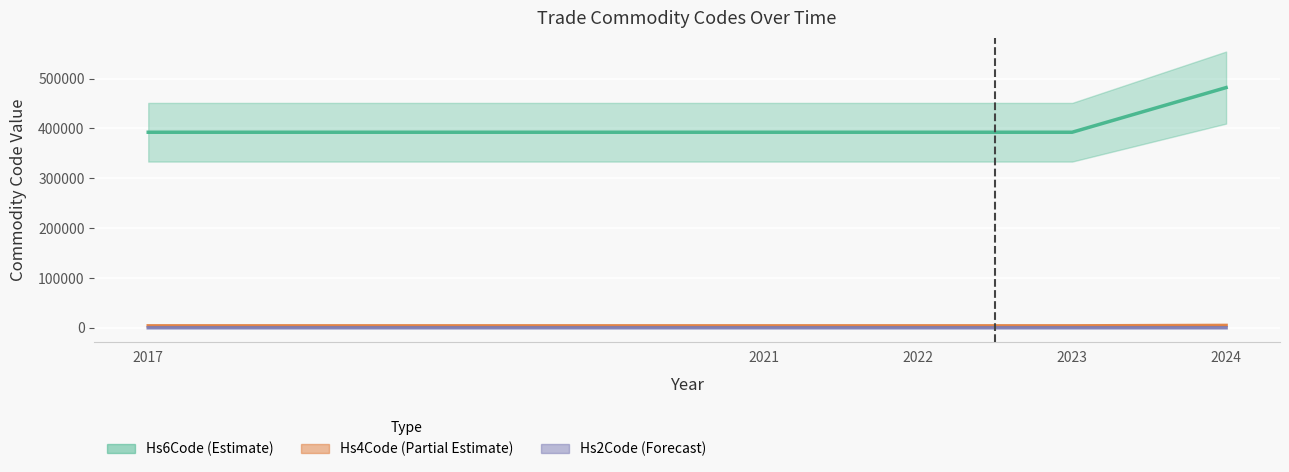

Reading right to left, list all the values displayed in this chart.

Hs6Code: 2024=481910	2023=392310	2022=392310	2021=392310	2017=392310
Hs4Code: 2024=4819	2023=3923	2022=3923	2021=3923	2017=3923
Hs2Code: 2024=48	2023=39	2022=39	2021=39	2017=39